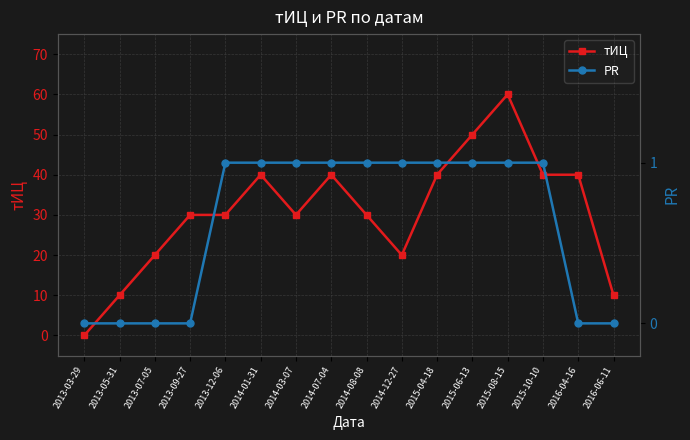

Is it true that PR equals 1 at 2015-04-18?

True